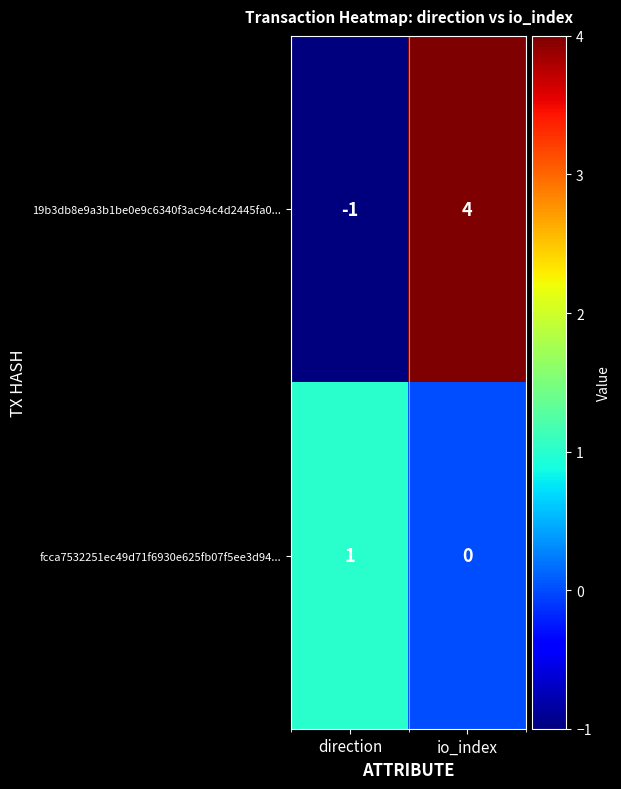

List the series in order of their overall mean, highest first.

19b3db8e9a3b1be0e9c6340f3ac94c4d2445fa0..., fcca7532251ec49d71f6930e625fb07f5ee3d94...